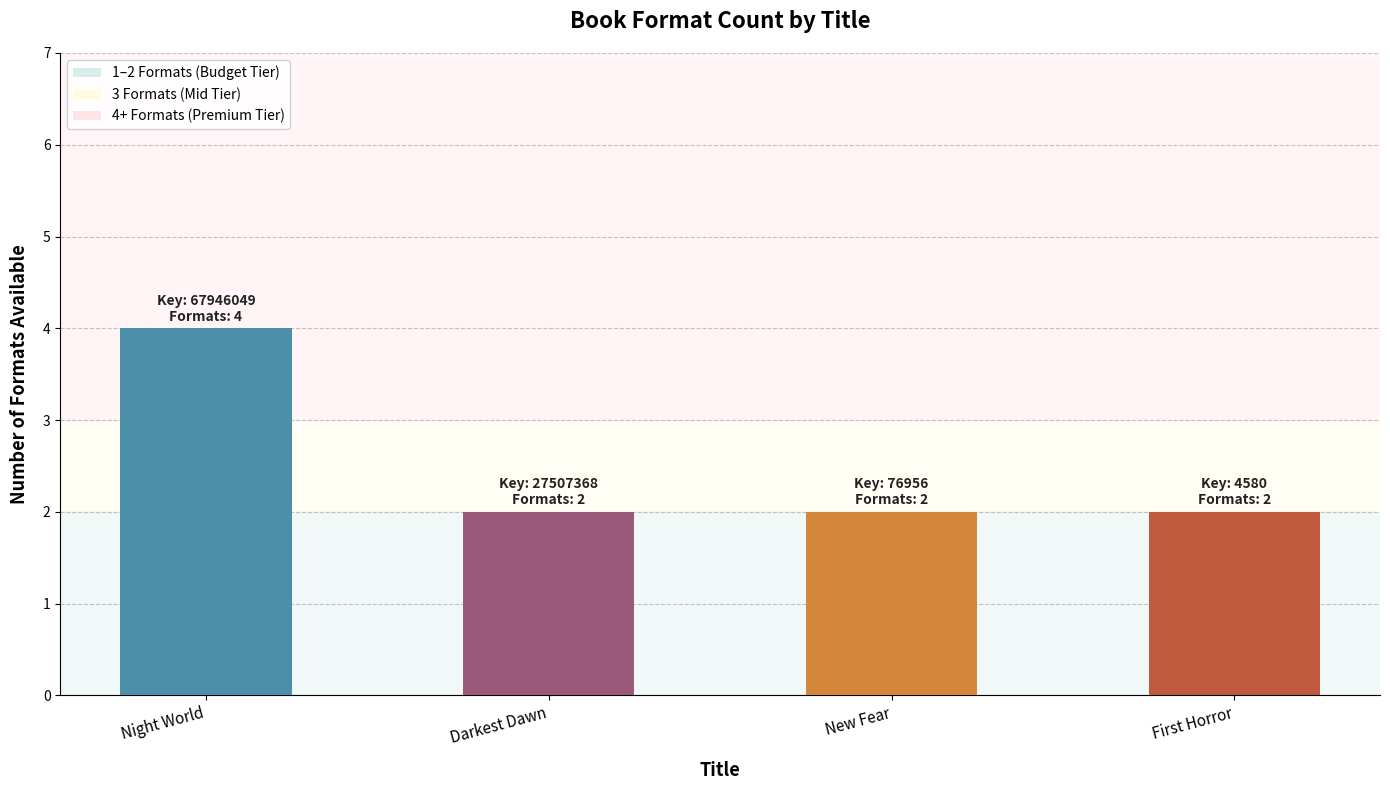

What is the value of the 4th bar from the left?

2